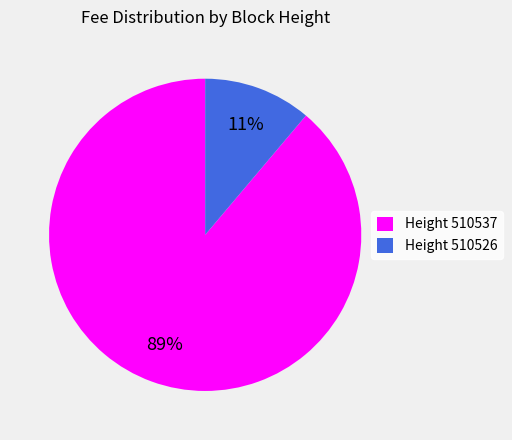

Rank the categories by value from highest to lowest.

Height 510537, Height 510526